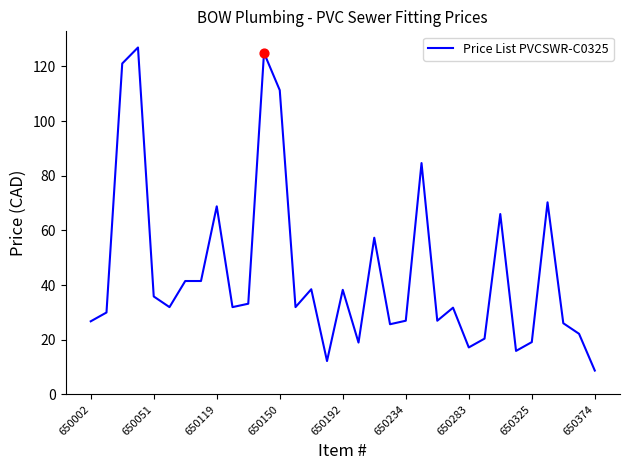

What is the difference between the maximum and minimum values?

118.2